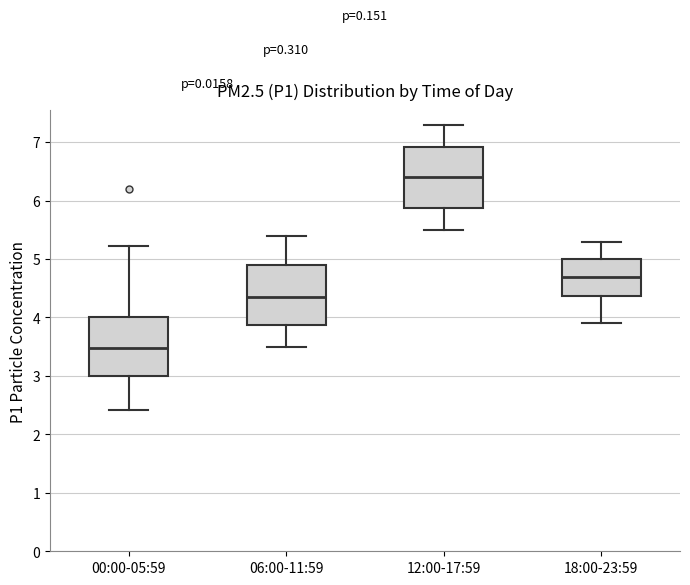

Reading left to right, transcribe this box plot: for each box, give where its median line is, the range the box spans, and where its two whiskers end, as read against the y-axis. The values are not printed on the chart, so give them approximately, as read against the axis.

00:00-05:59: median 3.5, box 3.0 to 4.0, whiskers 2.4 to 5.2
06:00-11:59: median 4.4, box 3.9 to 4.9, whiskers 3.5 to 5.4
12:00-17:59: median 6.4, box 5.9 to 6.9, whiskers 5.5 to 7.3
18:00-23:59: median 4.7, box 4.4 to 5.0, whiskers 3.9 to 5.3